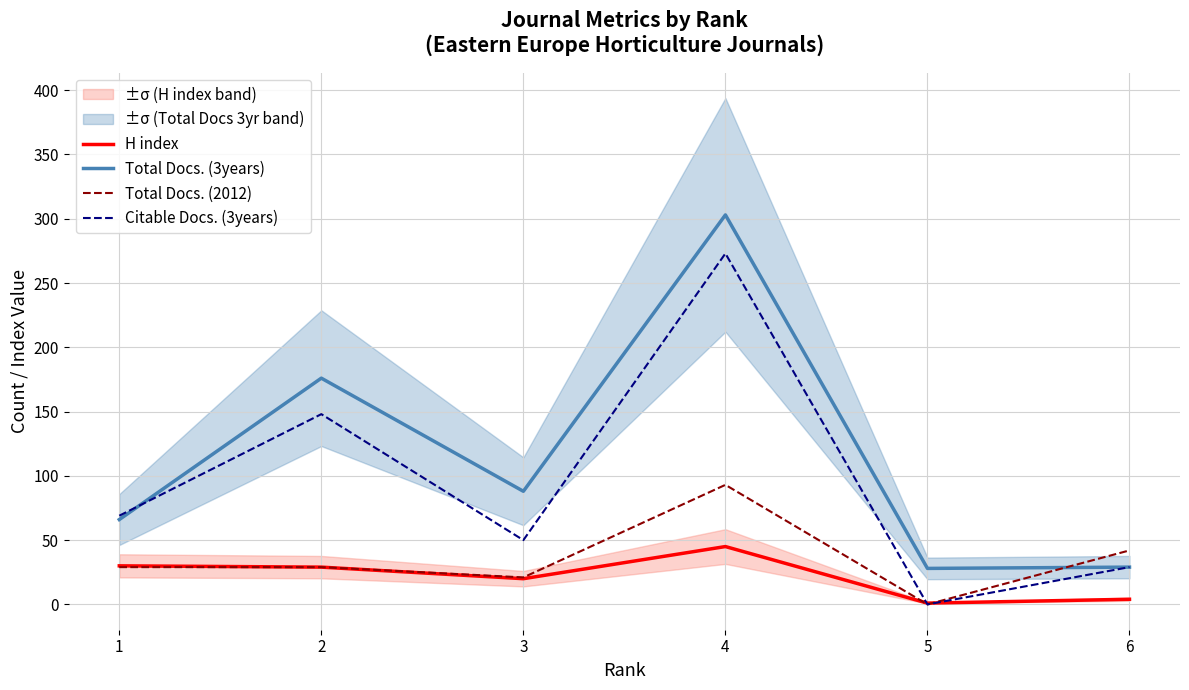

Which series changed the most between 5 and 6?

Total Docs. (2012)